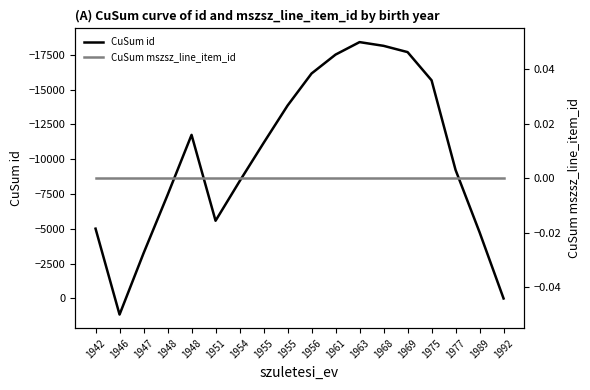

Does the chart have visible grid lines?

No